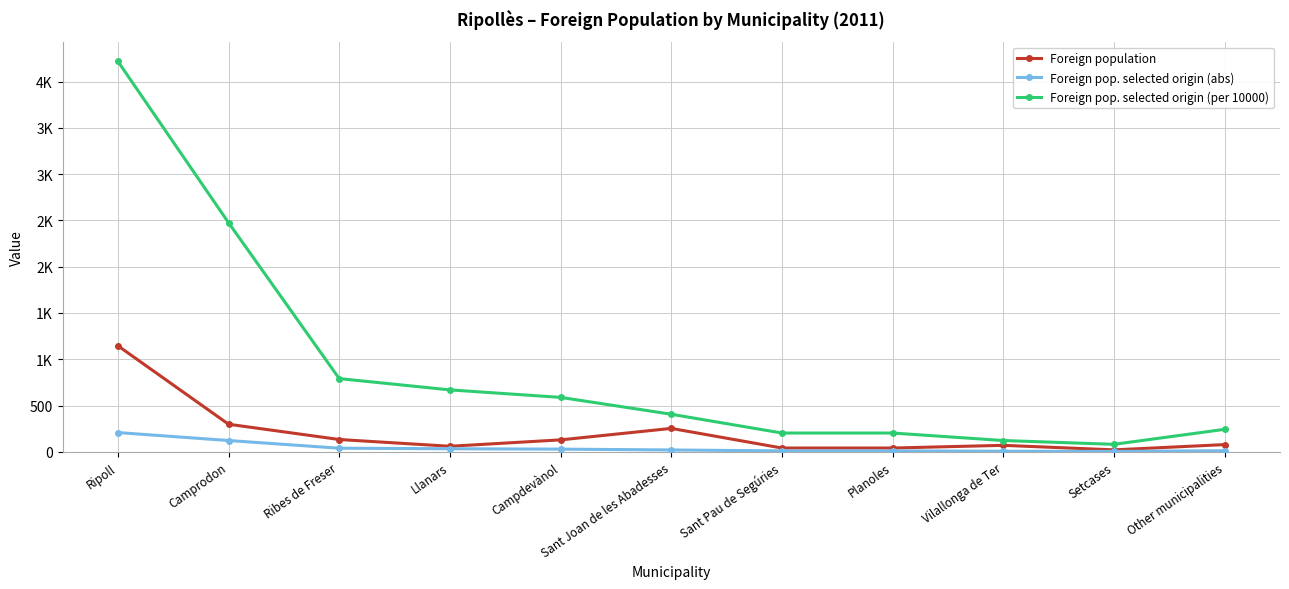

At which label does Foreign pop. selected origin (per 10000) reach its peak?

Ripoll